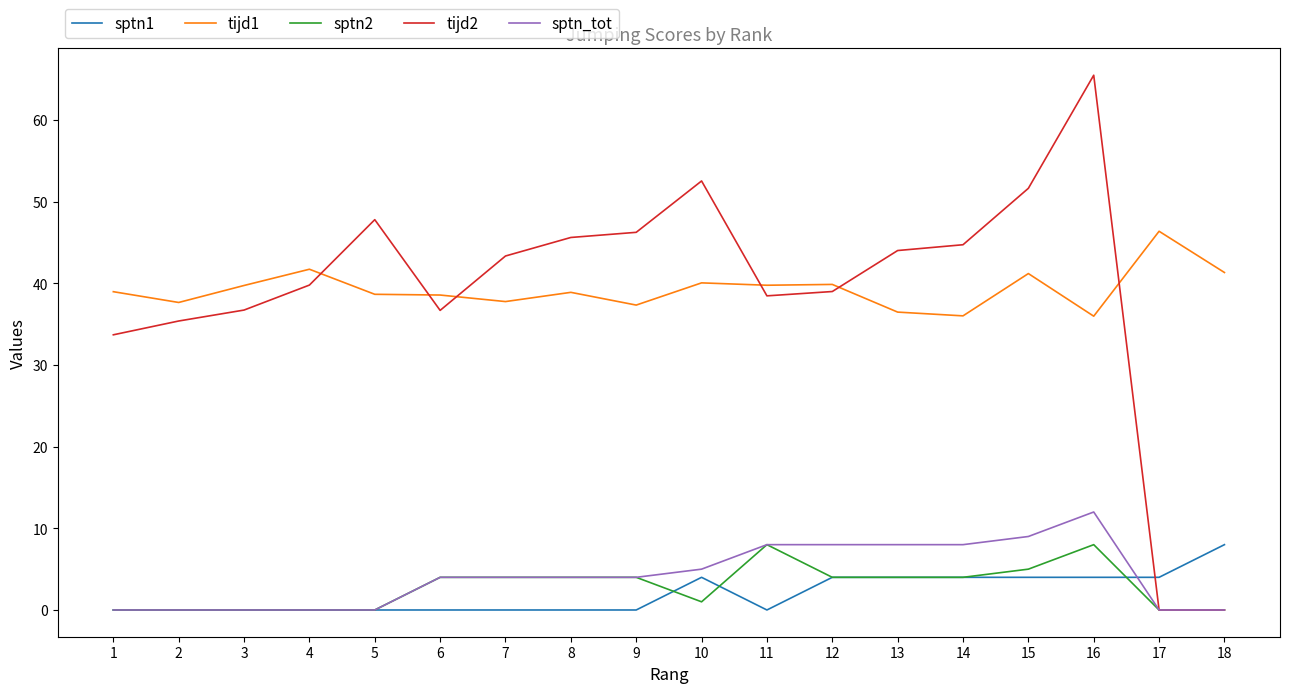

Is it true that tijd2 equals 97.5 at 16?

False